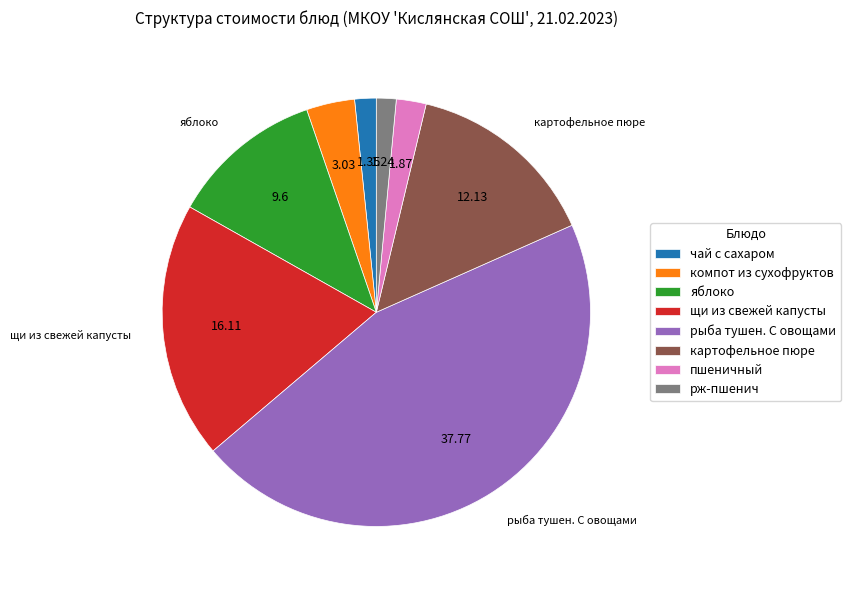

Which has a higher value, пшеничный or рж-пшенич?

пшеничный